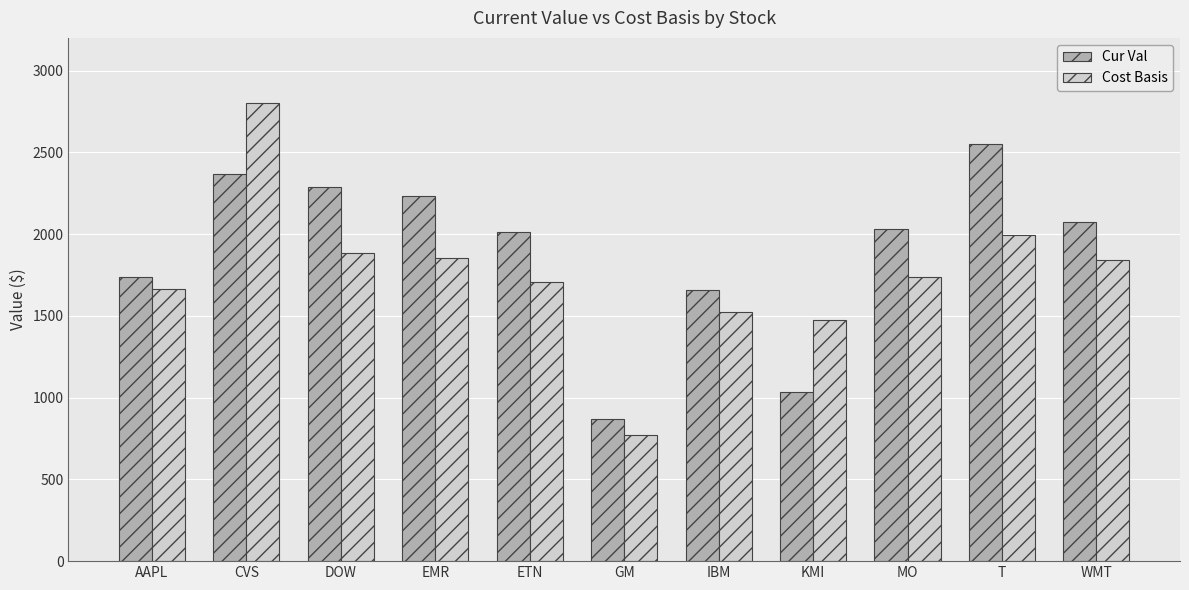

True or false: Cost Basis has a value of 1886.1 at DOW.

True